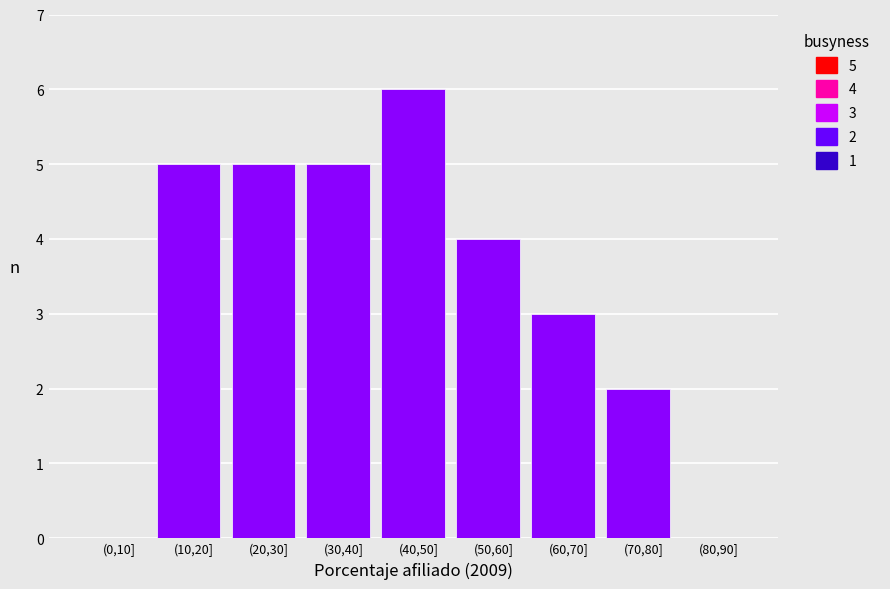

Reading left to right, what are all the values shown in this chart?

(0,10]=0	(10,20]=5	(20,30]=5	(30,40]=5	(40,50]=6	(50,60]=4	(60,70]=3	(70,80]=2	(80,90]=0